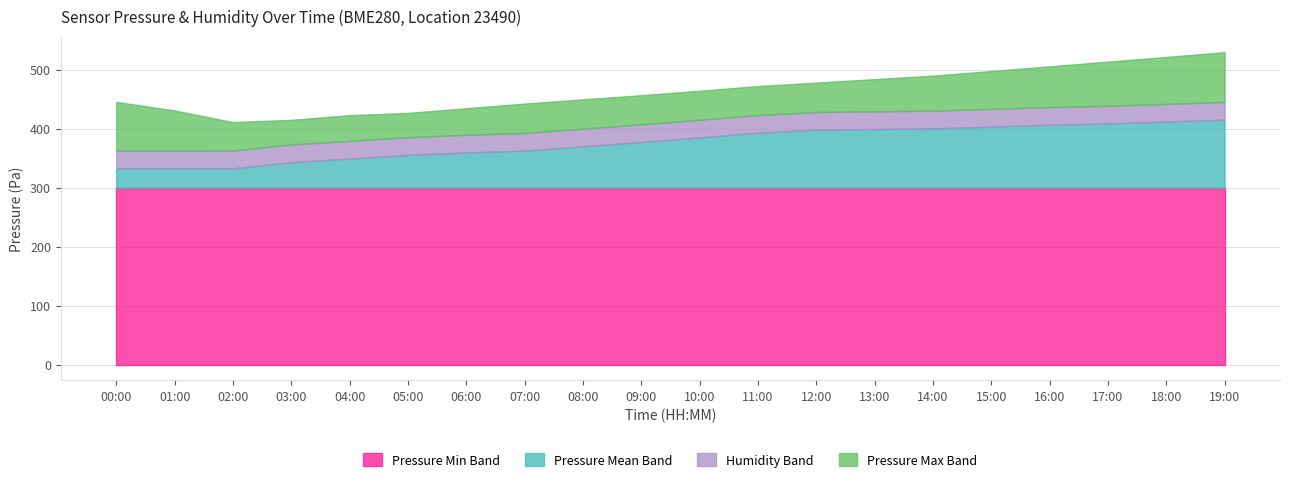

Count the number of categories in the chart.

20